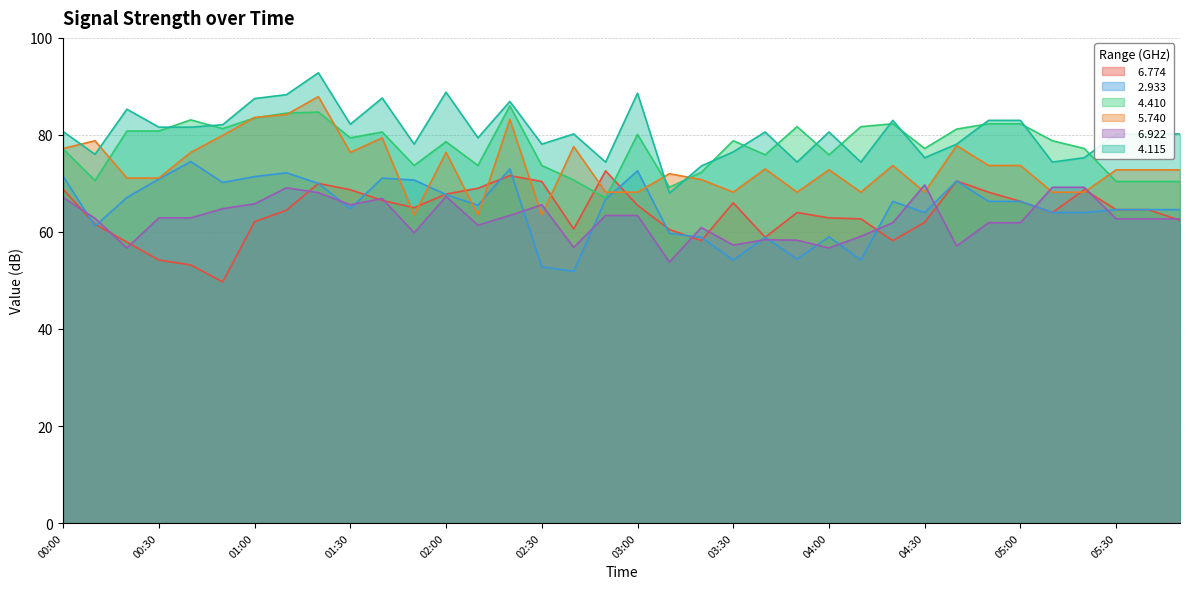

What is the spread (max minus min) of values at 03:30?

24.6